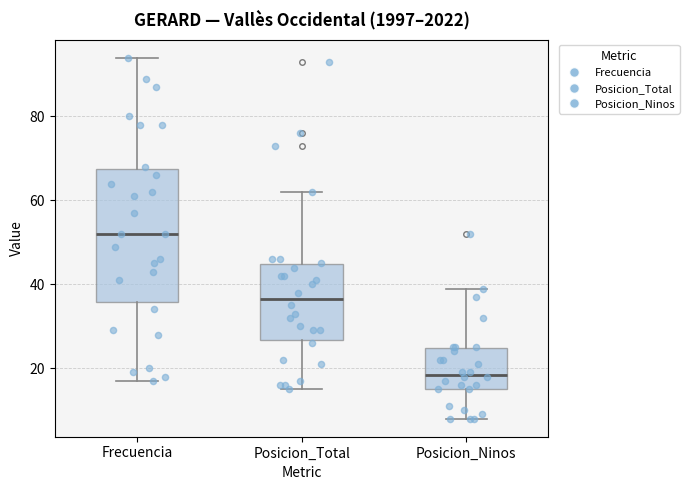

Where does the lower whisker of the box for Posicion_Ninos end on the y-axis? The values are not printed on the chart, so give them approximately, as read against the axis.

8